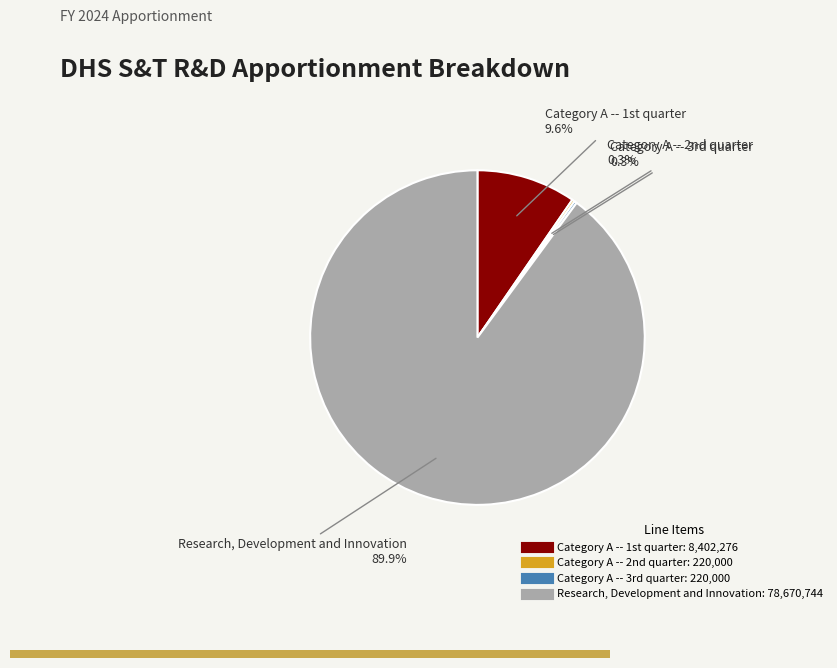

To the nearest percent, what is the difference between the largest and smallest slice percentages?

90%